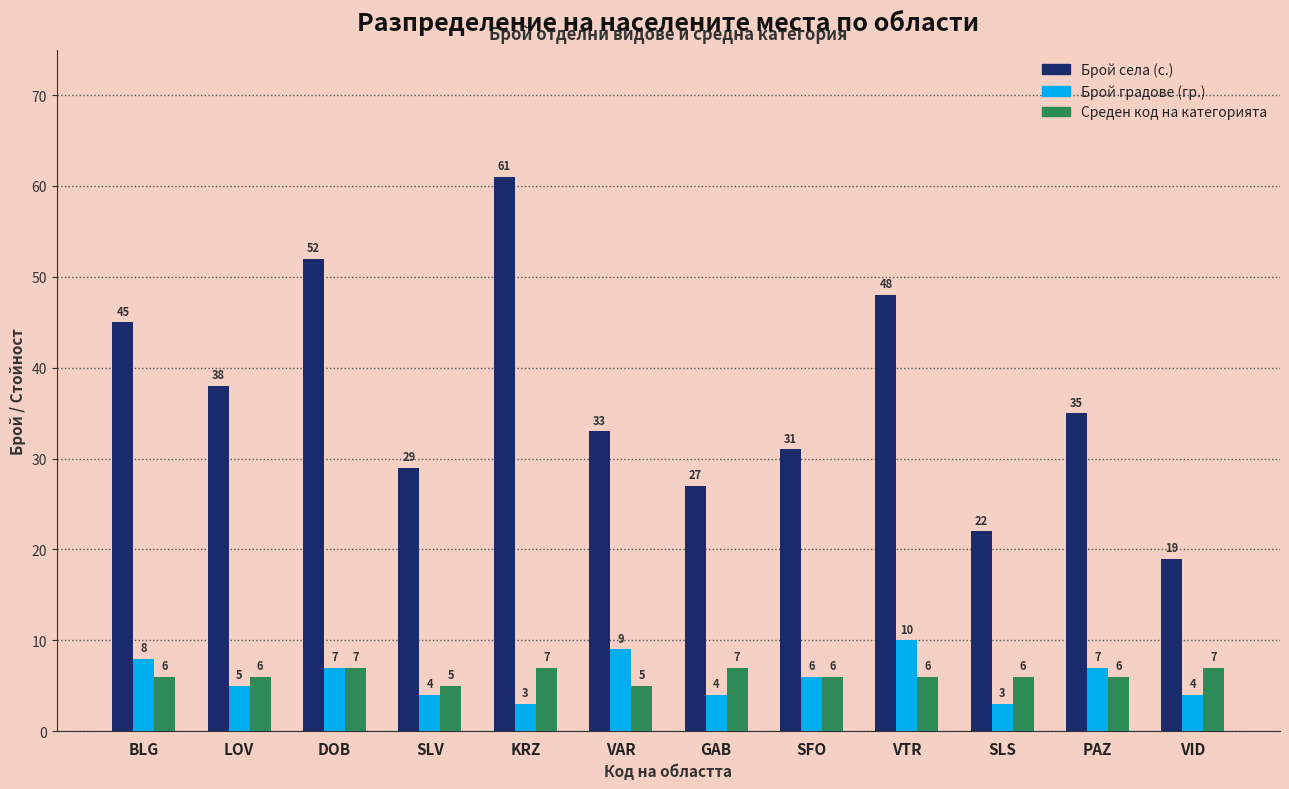

List the series in order of their peak value, highest first.

Брой села (с.), Брой градове (гр.), Среден код на категорията